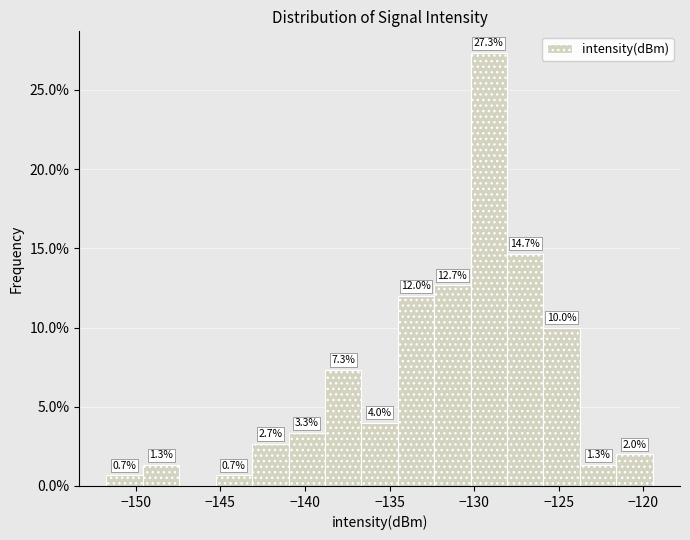

Over which range of the x-axis is the bar tallest?

-130.0 to -128.0